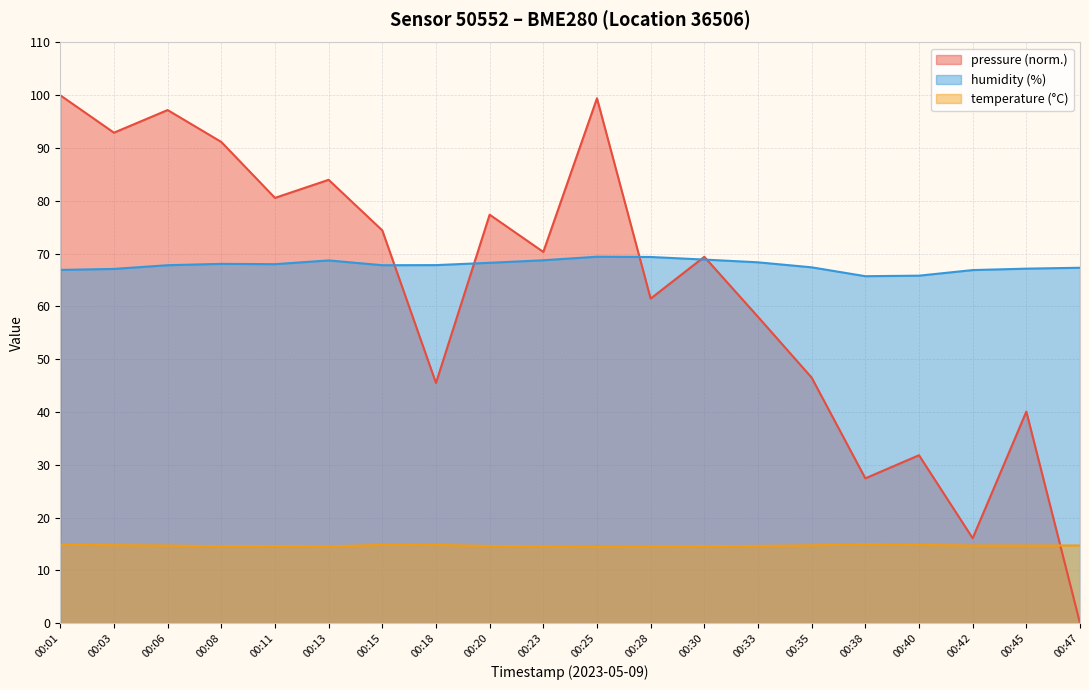

Where do pressure and temperature first cross each other?

00:45 and 00:47